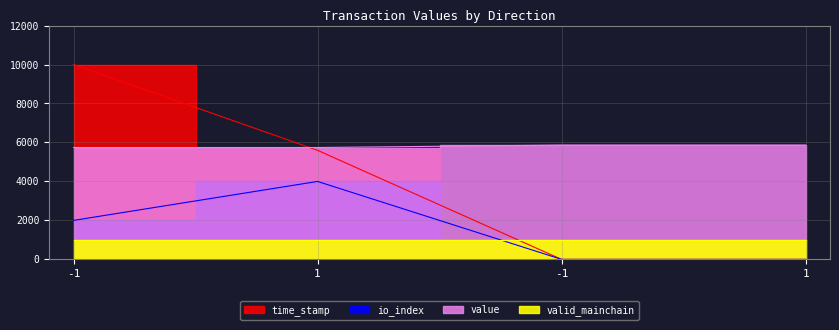

True or false: value and io_index cross at least once.

False